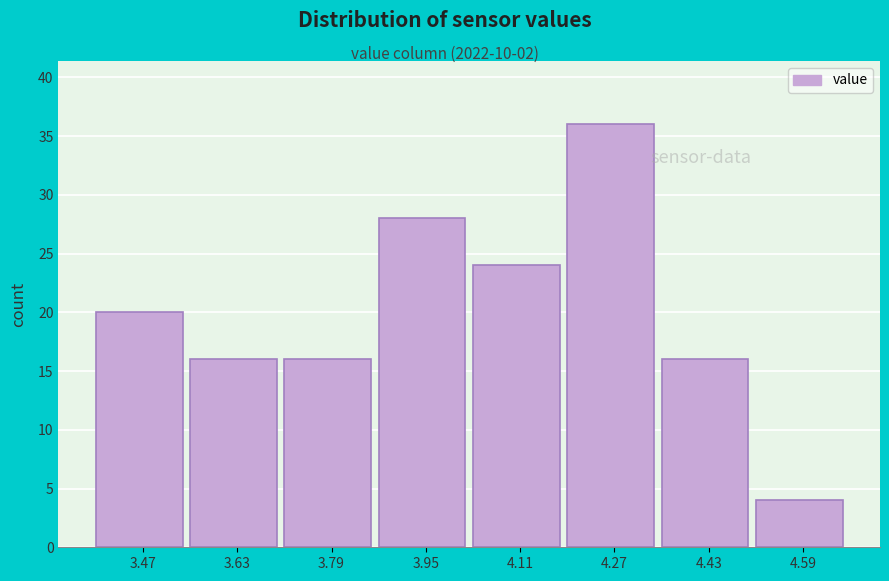

Reading right to left, what are all the values shown in this chart?

4	16	36	24	28	16	16	20